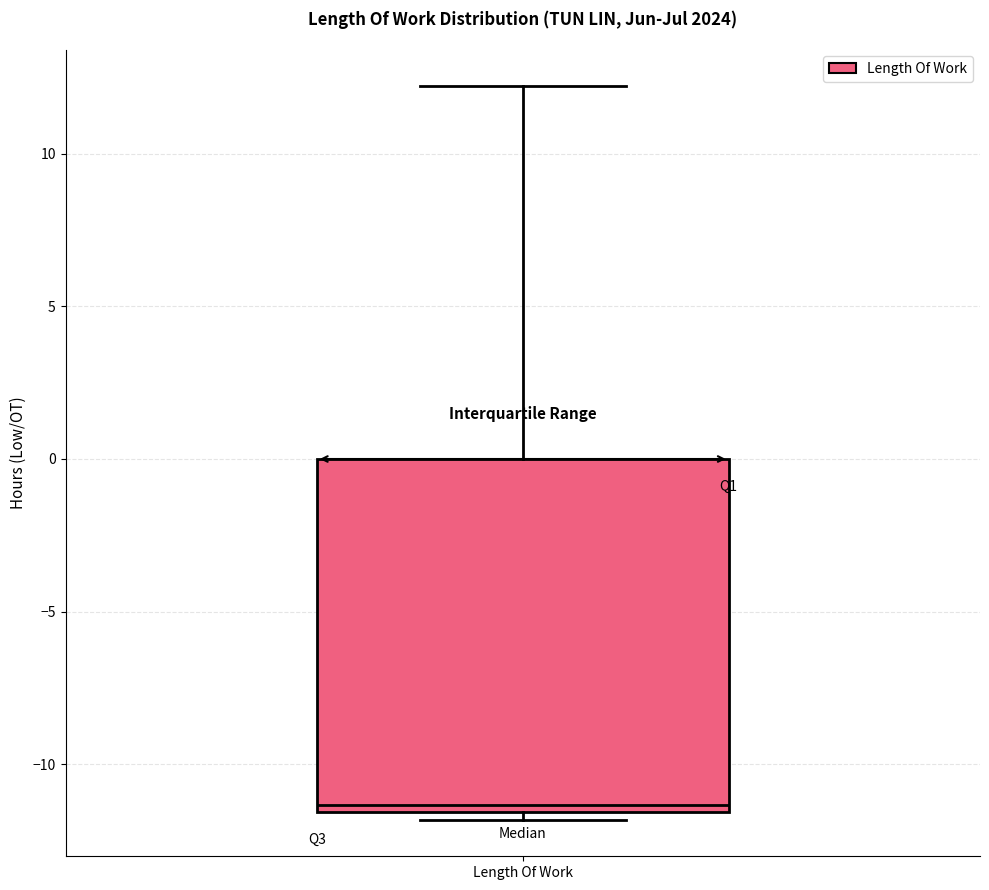

Transcribe this box plot: give where the median line is, the range the box spans, and where the two whiskers end, as read against the y-axis. The values are not printed on the chart, so give them approximately, as read against the axis.

median -11.5 (just above the box's lower edge), box -11.5 to 0.0, whiskers -12.0 to 12.0